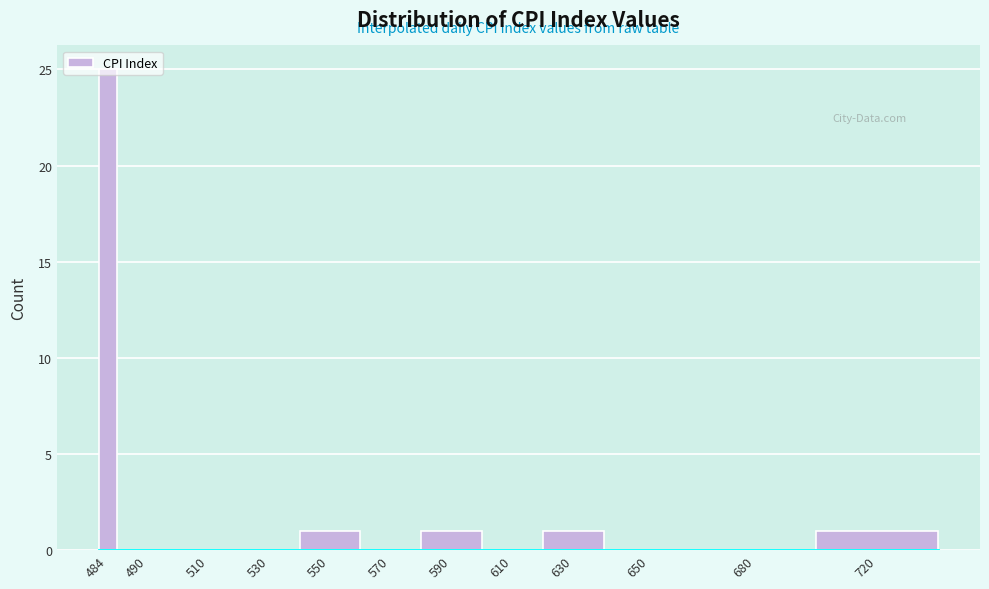

What is the greatest value displayed?

25